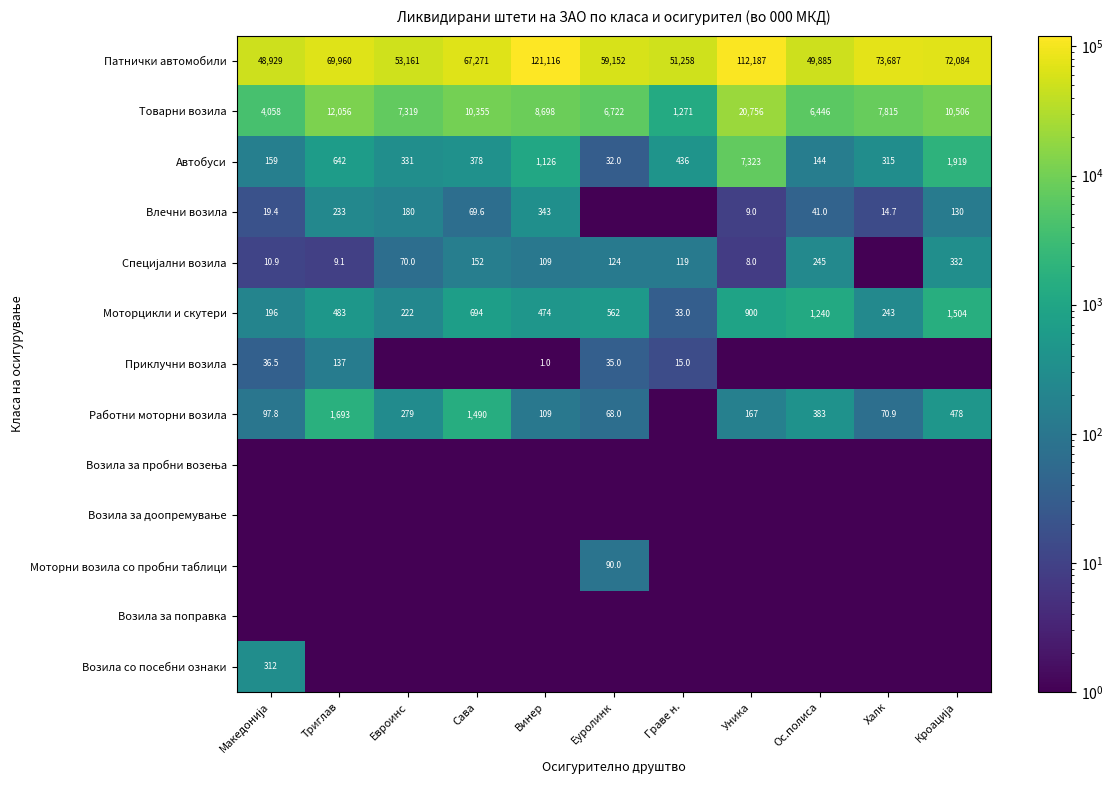

How many distinct data groups are displayed?

13